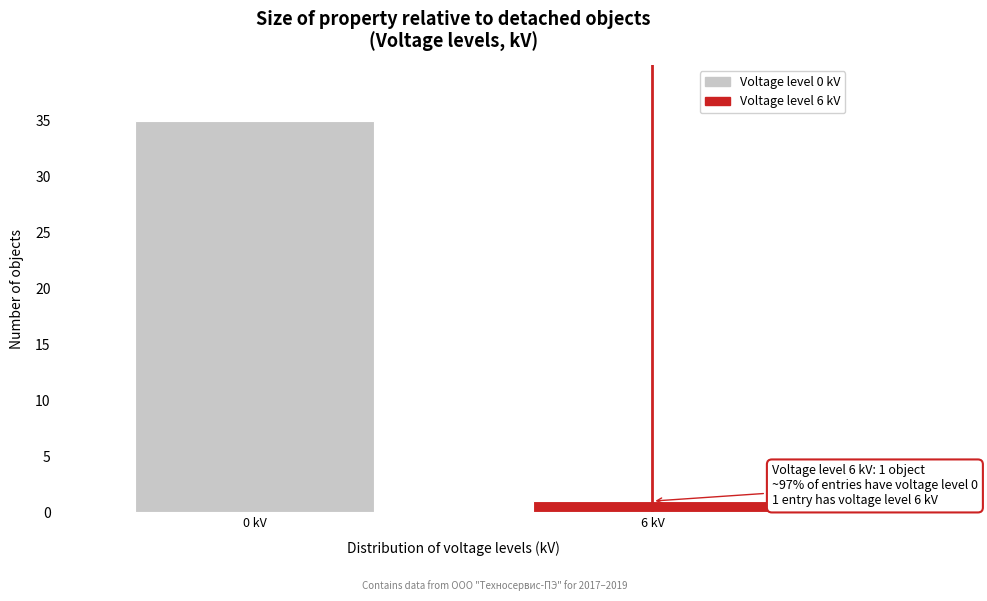

Reading right to left, list all the values displayed in this chart.

6 kV=1	0 kV=35